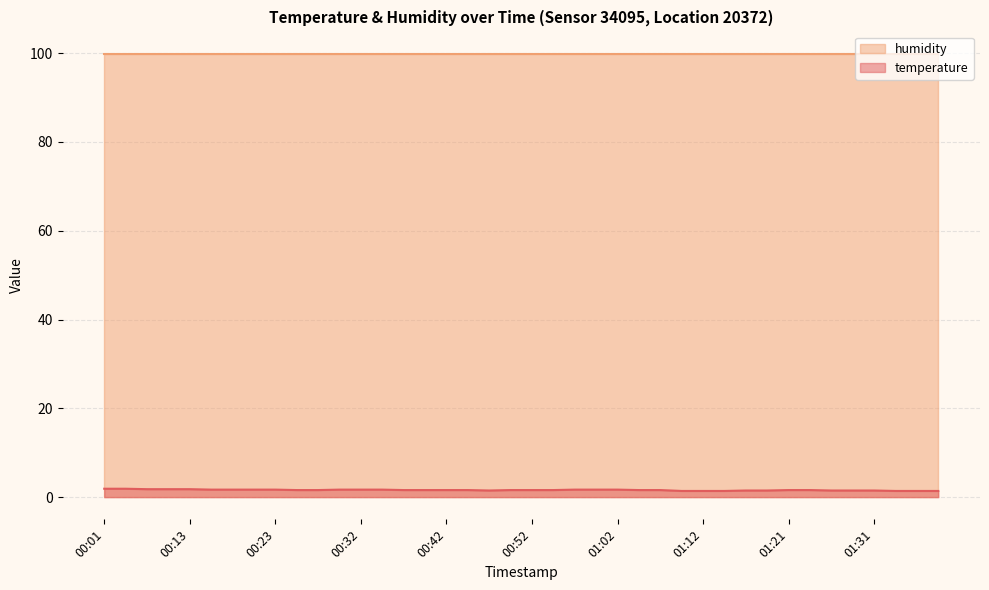

True or false: humidity and temperature intersect in this chart.

False